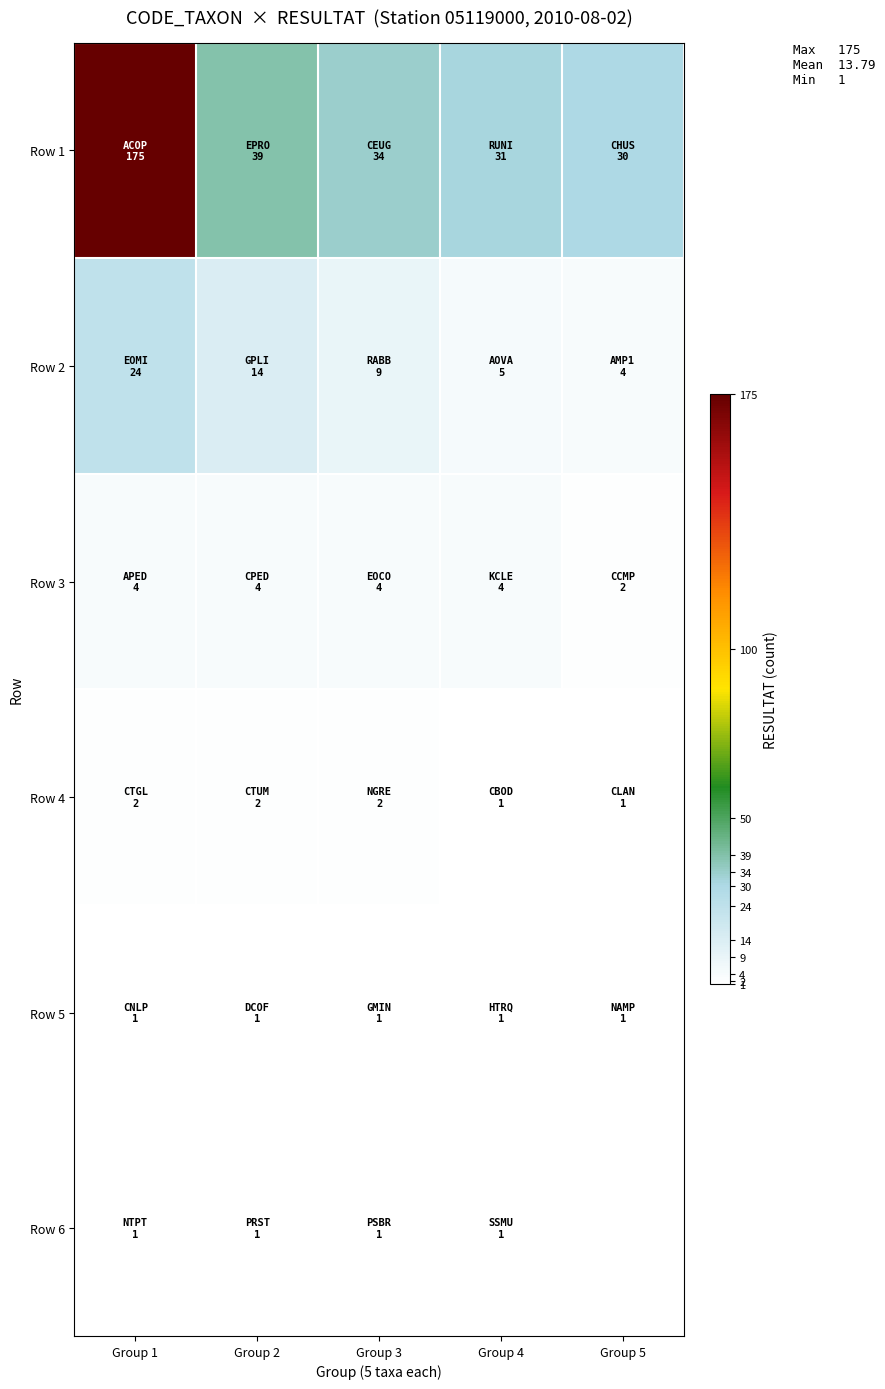

How many series are shown in this chart?

6